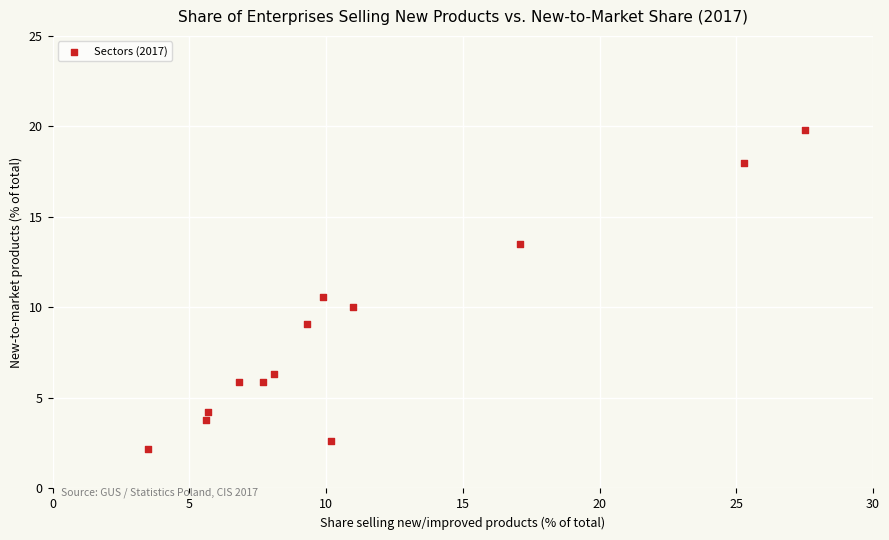

What Y value in the scatter plot is closest to 11?

10.6